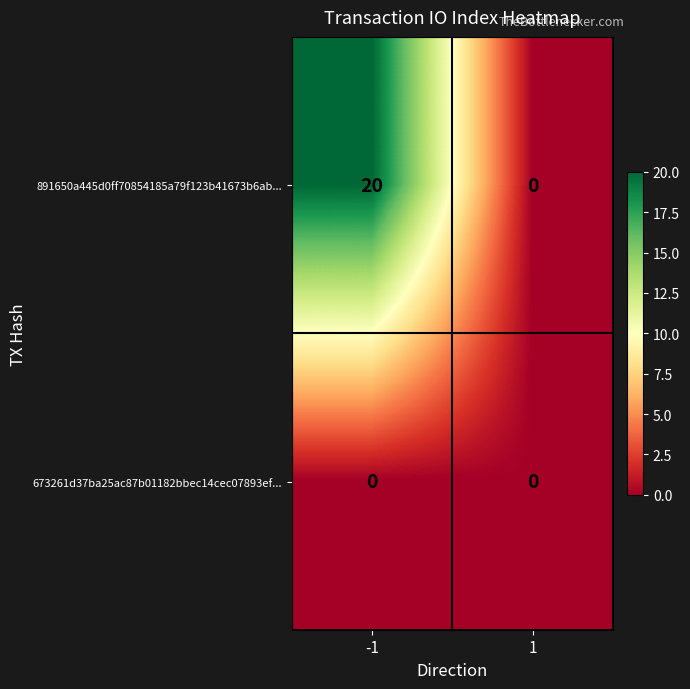

How many distinct data groups are displayed?

2